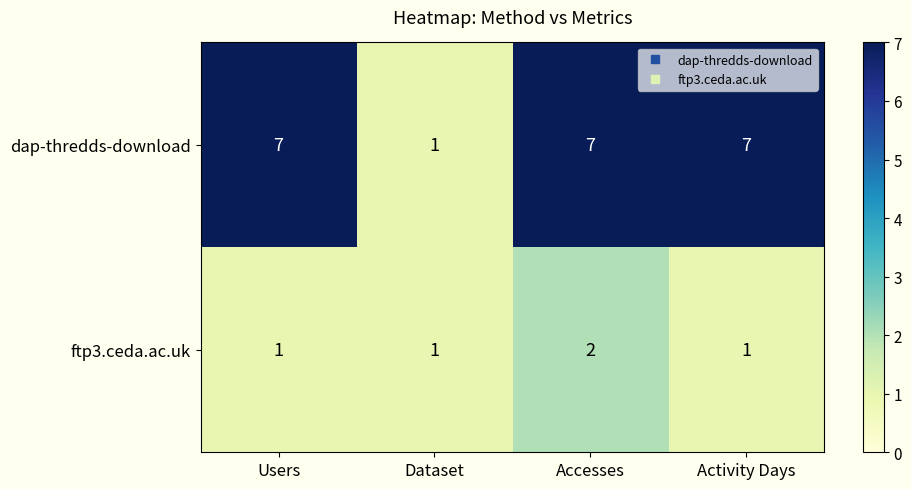

Rank the series by their average value, from highest to lowest.

dap-thredds-download, ftp3.ceda.ac.uk